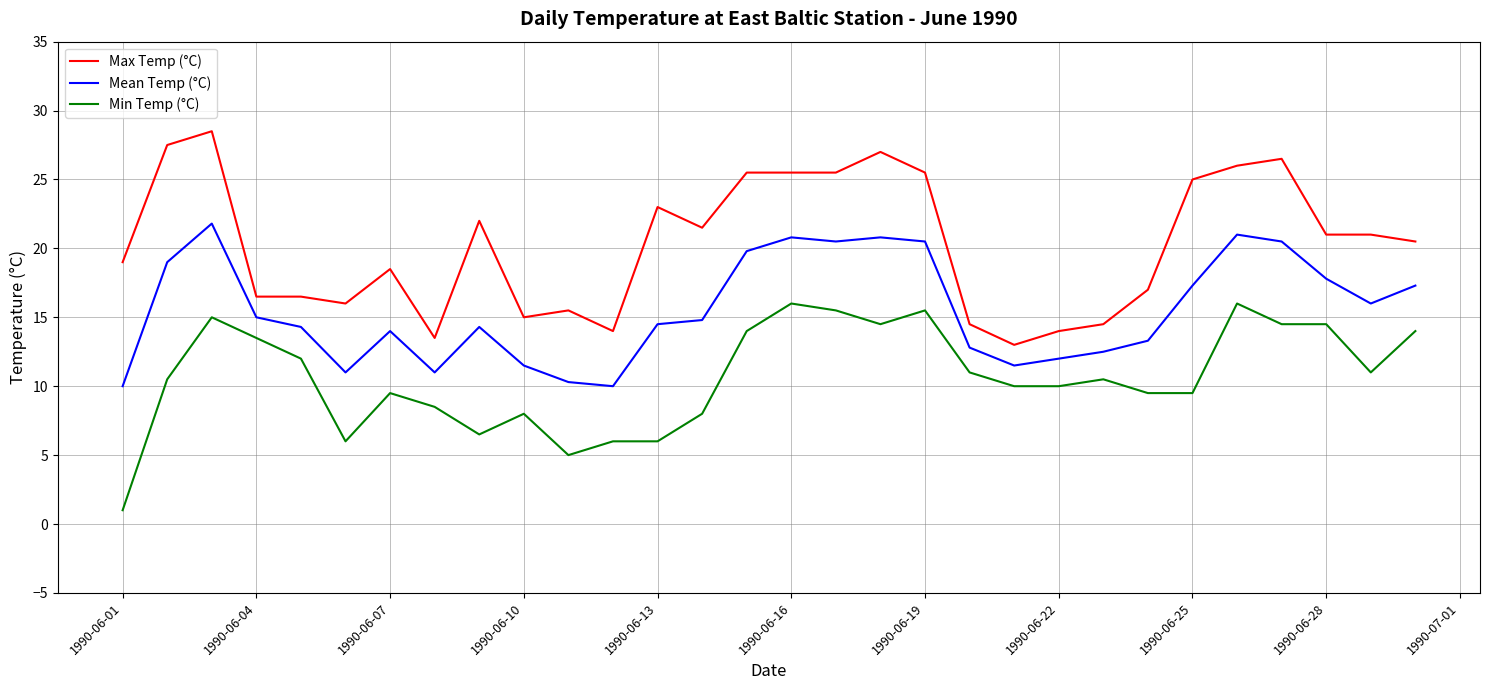

What is the sum of all Min Temp (°C) values?

321.5